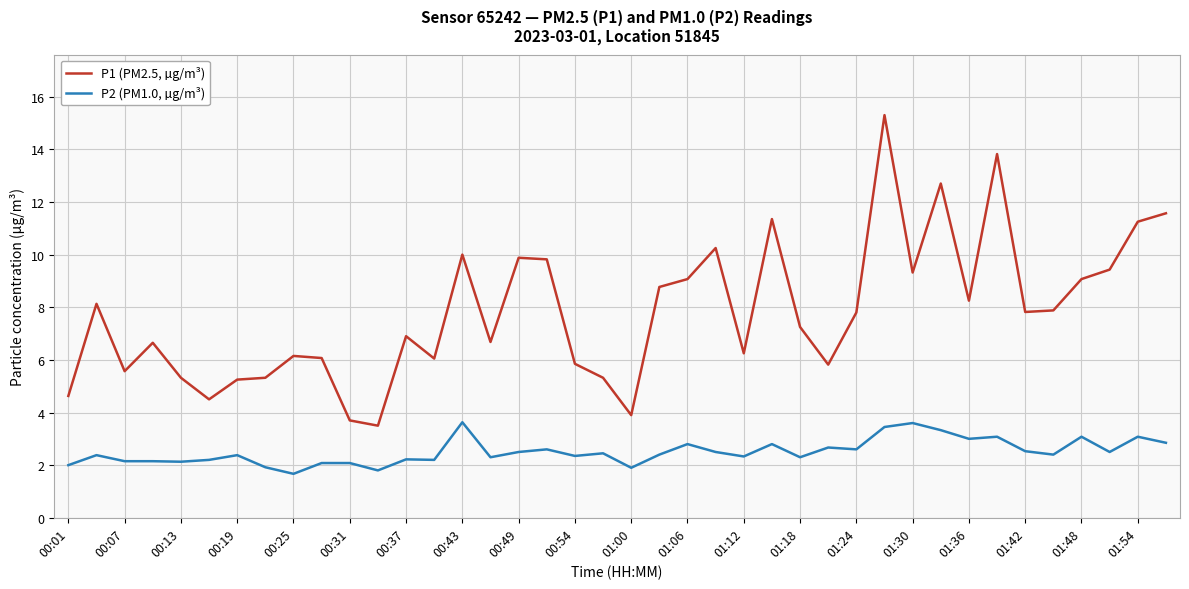

What is the difference between the maximum and minimum values in the P1 (PM2.5, µg/m³) series?

11.8